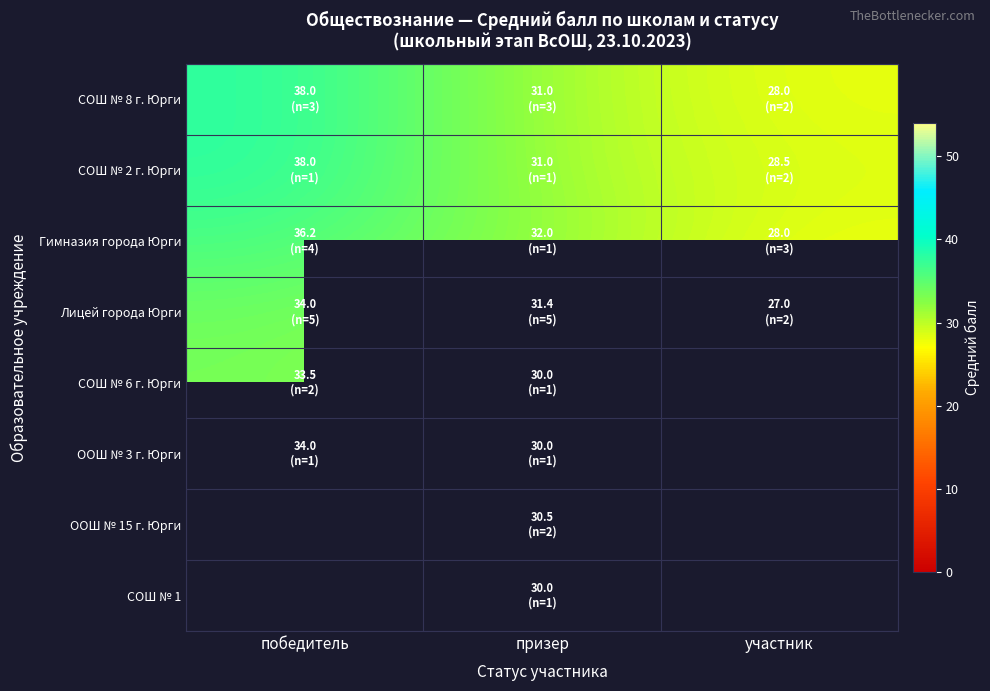

Which label corresponds to the largest value in the chart?

победитель